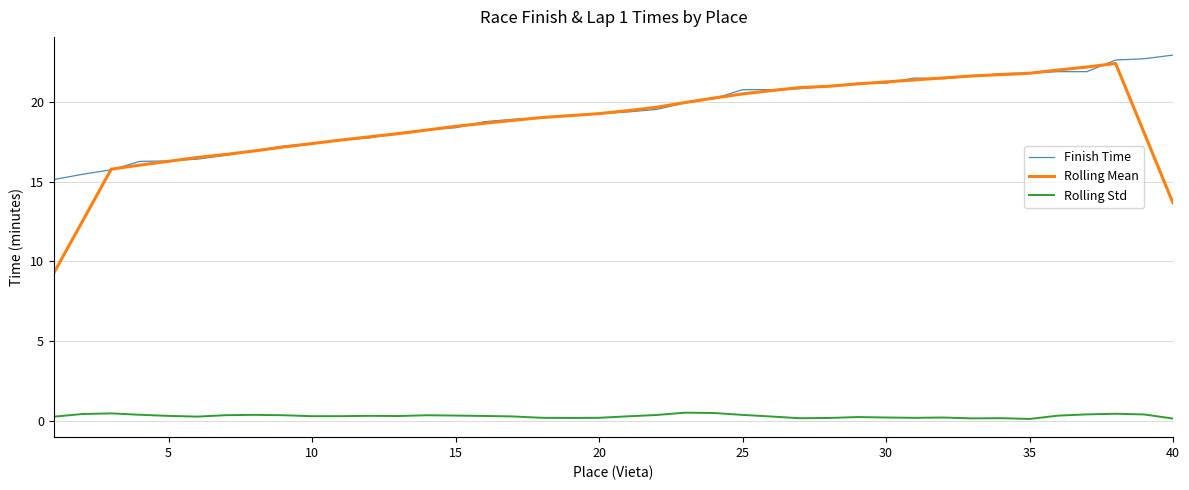

What is the minimum value for Finish Time?

15.1